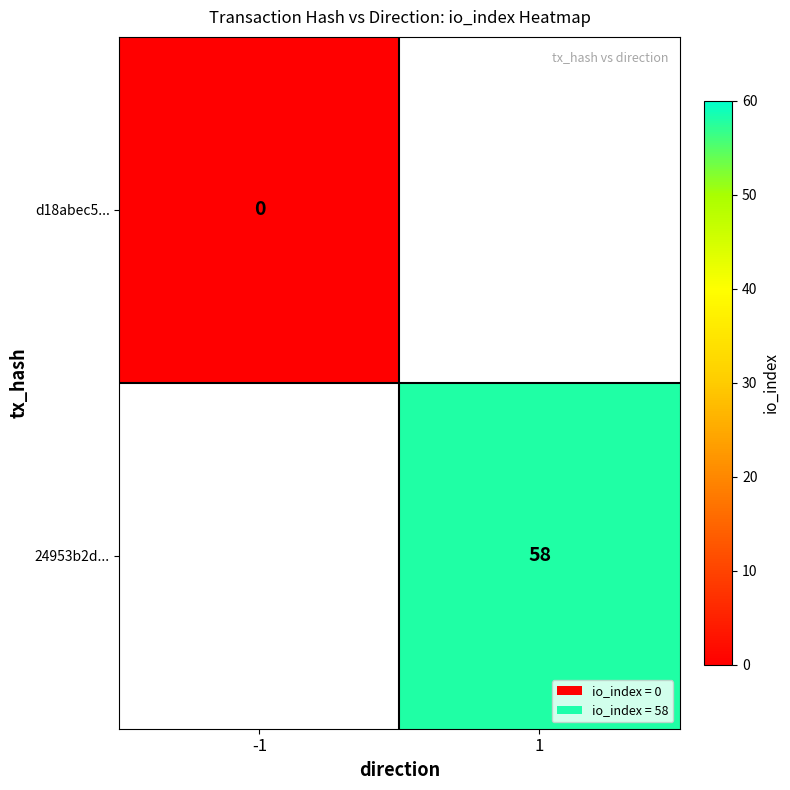

True or false: 24953b2d... has a value of 58 at 1.

True